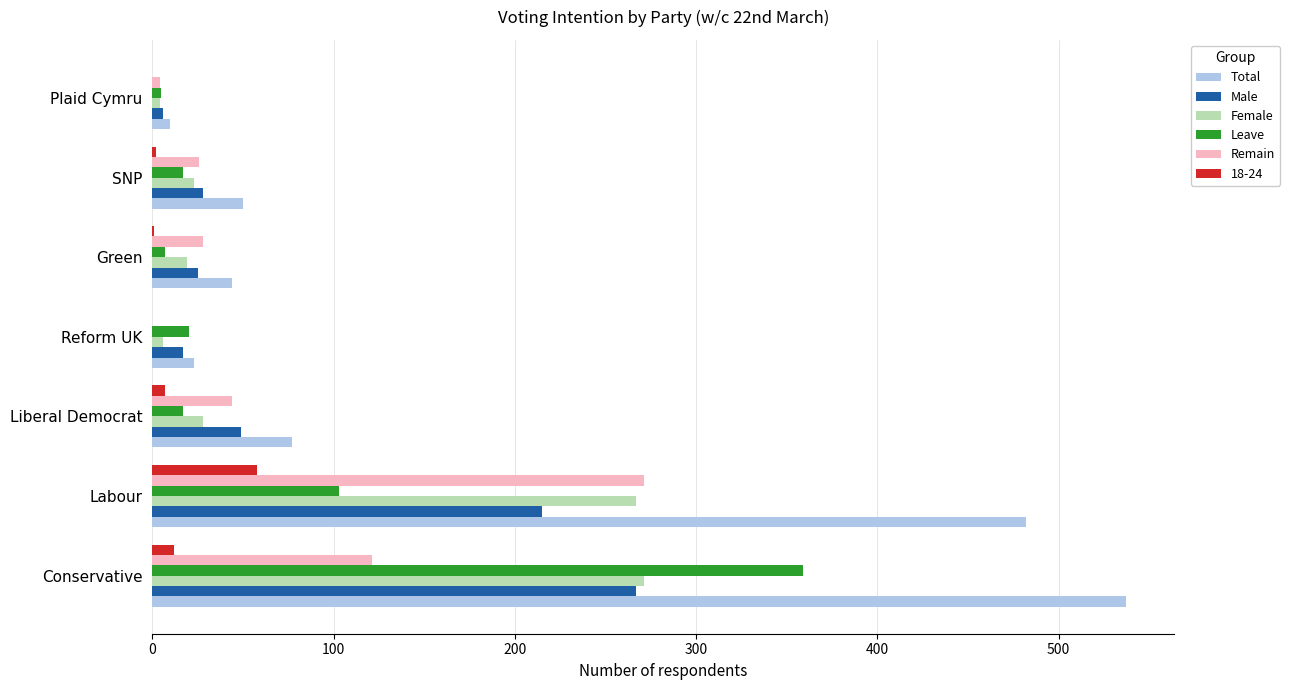

What is the greatest value displayed?

537